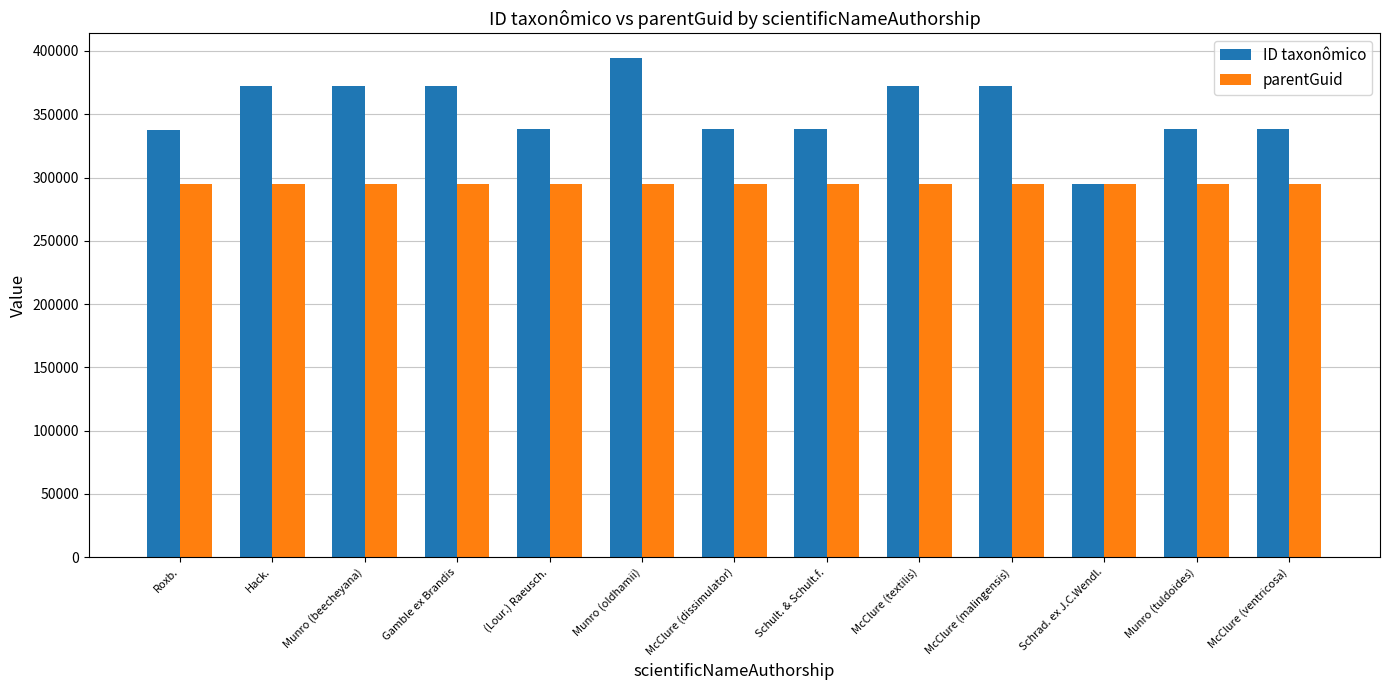

Which series has the largest range (max minus min)?

ID taxonômico